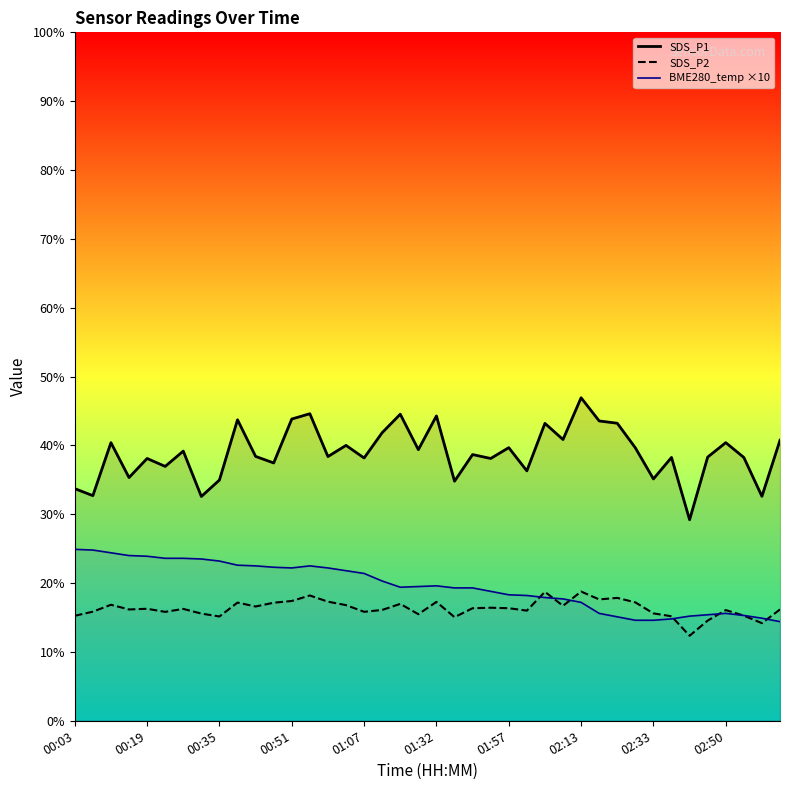

What is the minimum value shown in the chart?

12.3